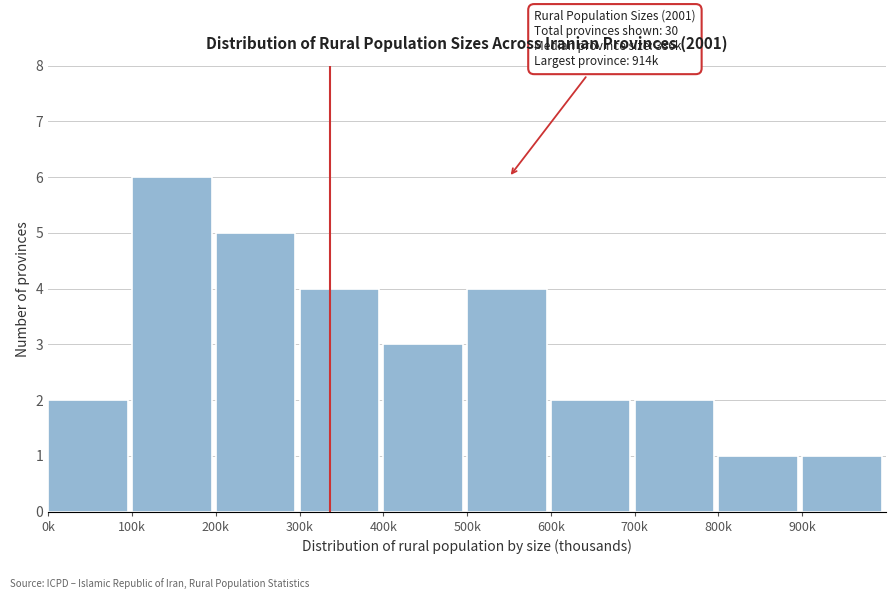

Reading left to right, list all the values displayed in this chart.

0k=2	100k=6	200k=5	300k=4	400k=3	500k=4	600k=2	700k=2	800k=1	900k=1